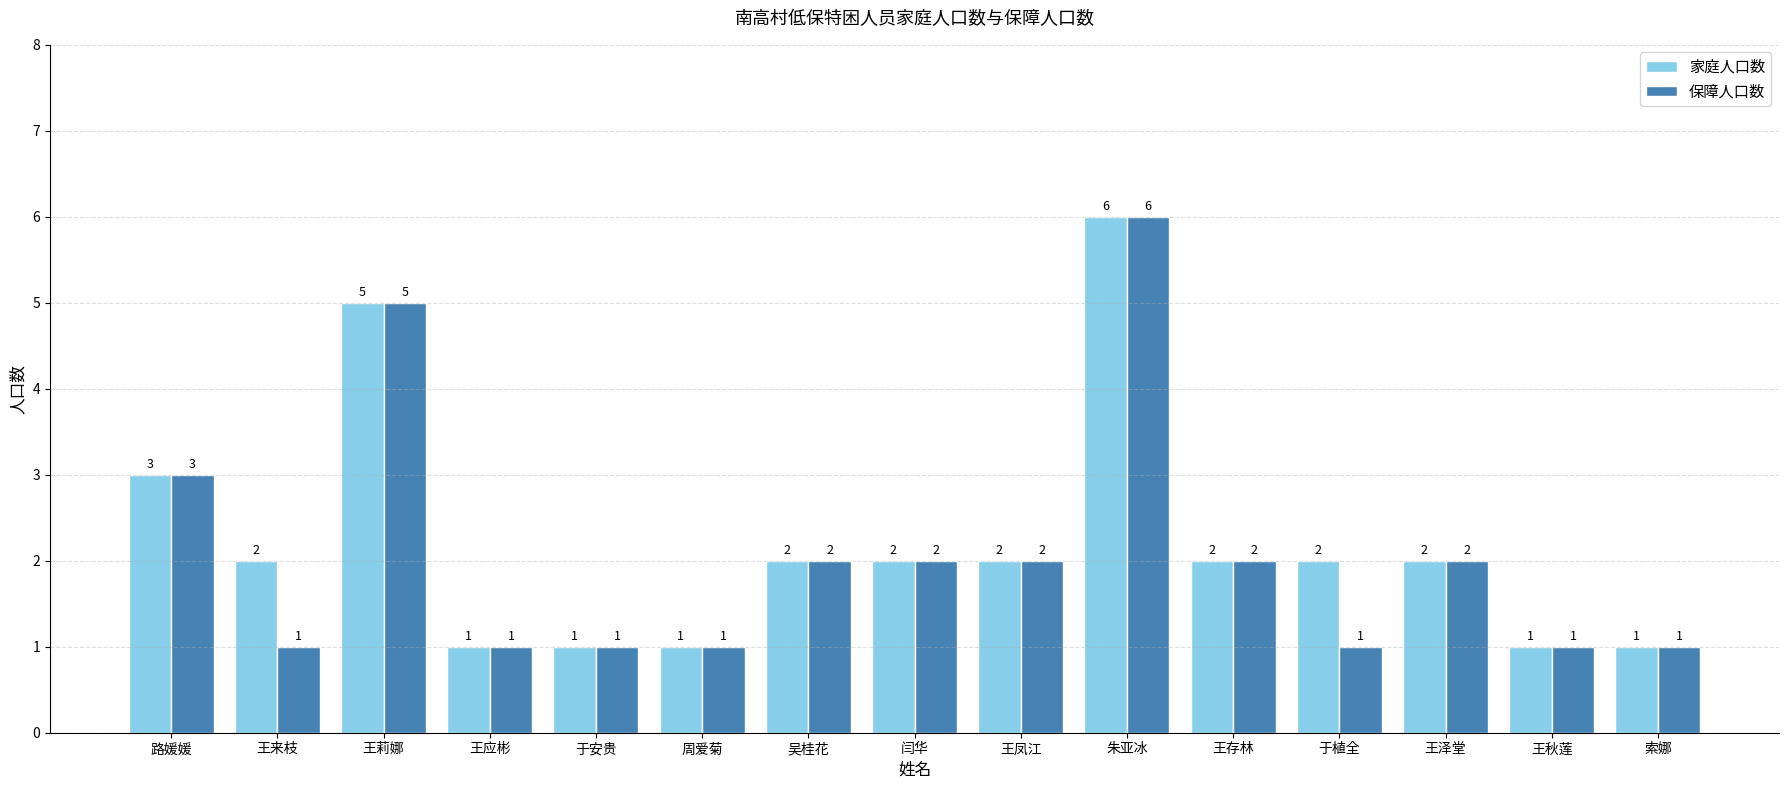

How many data points does each series have?

15